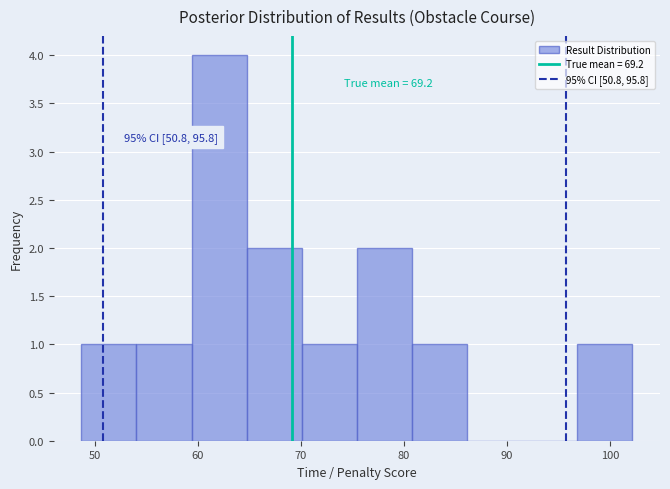

Which range on the x-axis has the tallest bar?

59 to 65